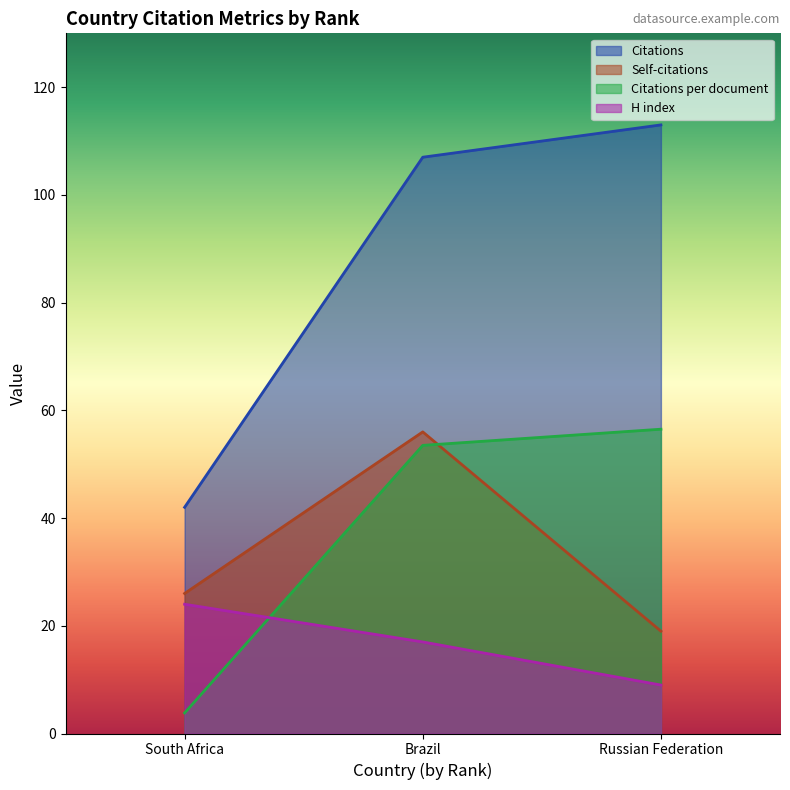

Between Russian Federation and Brazil, which is larger?

Russian Federation